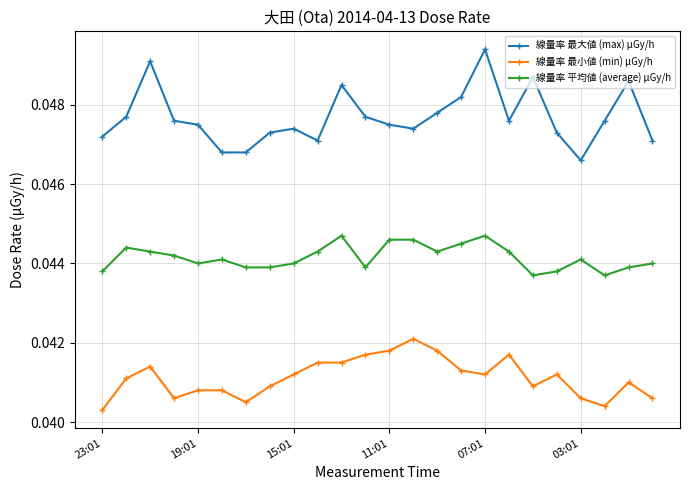

What is the sum of all 線量率 平均値 (average) μGy/h values?

1.1